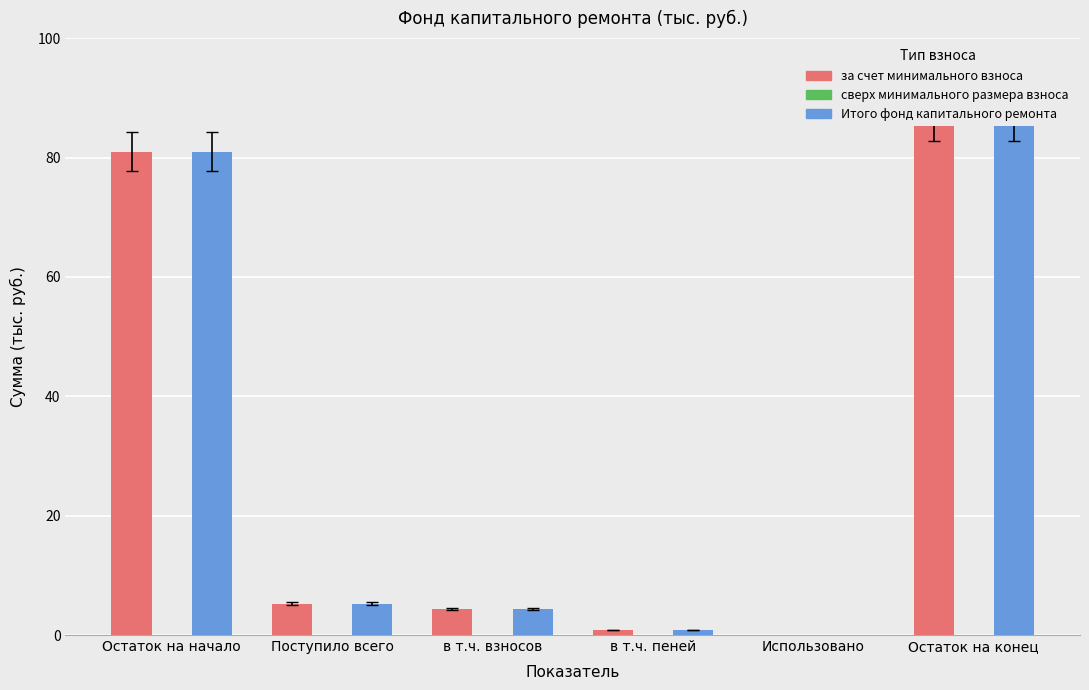

What is the value of the Итого фонд капитального ремонта bar at the 6th from the left?

86.2